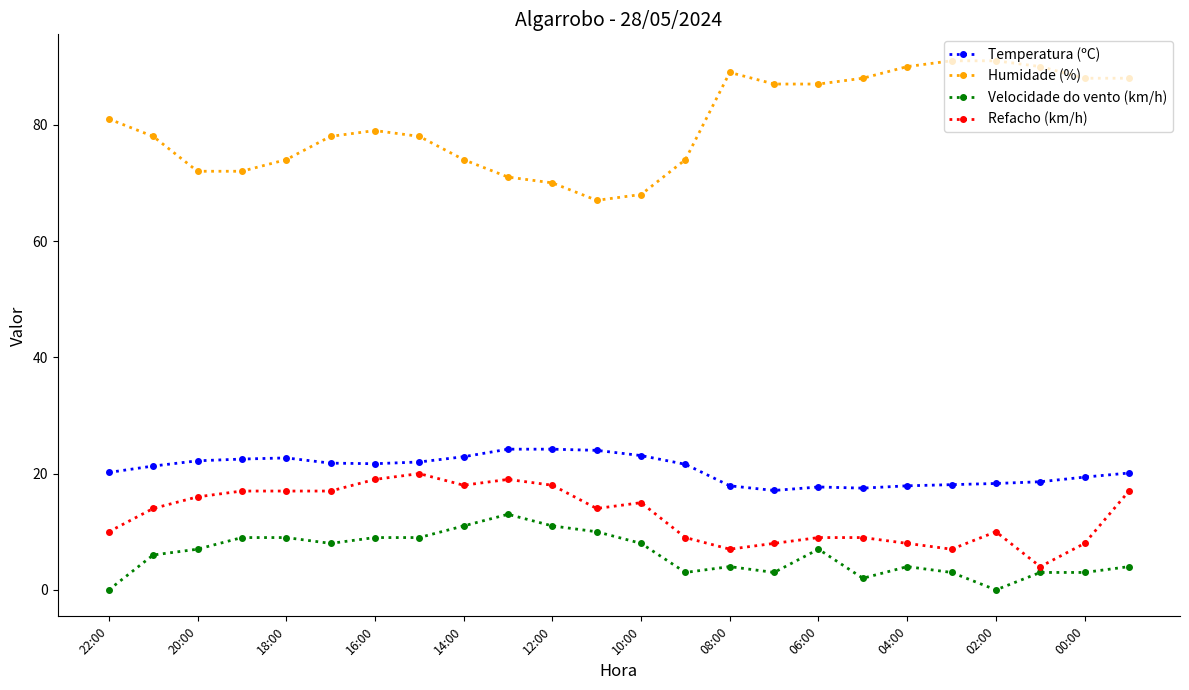

True or false: Refacho (km/h) and Humidade (%) intersect in this chart.

False